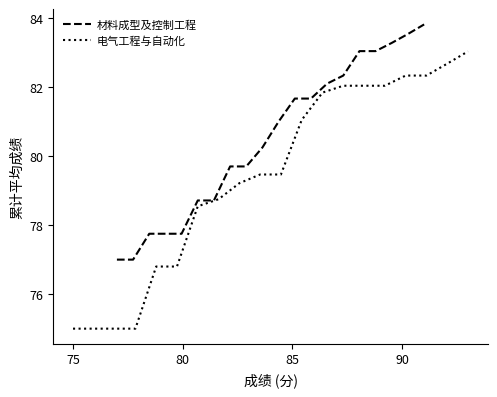

After their last crossing, which series has the higher values: 电气工程与自动化 or 材料成型及控制工程?

材料成型及控制工程